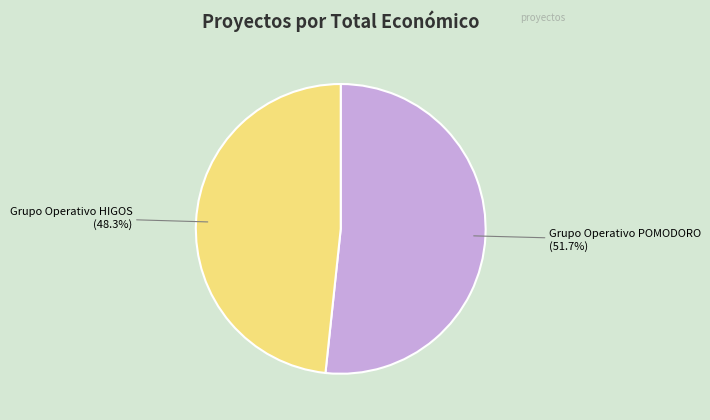

Combined, what portion of the pie is Grupo Operativo POMODORO and Grupo Operativo HIGOS?

100.0%